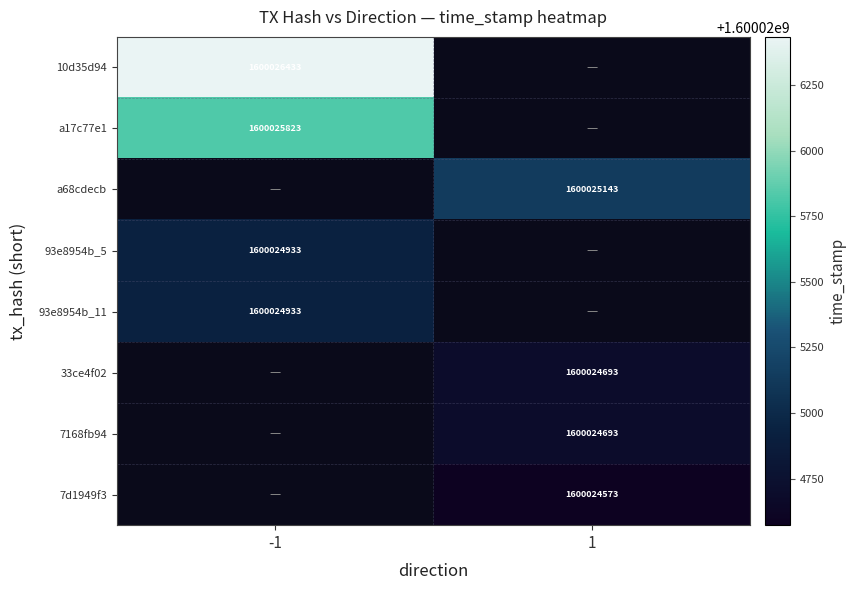

Is it true that 10d35d94 equals 1600026433 at -1?

True